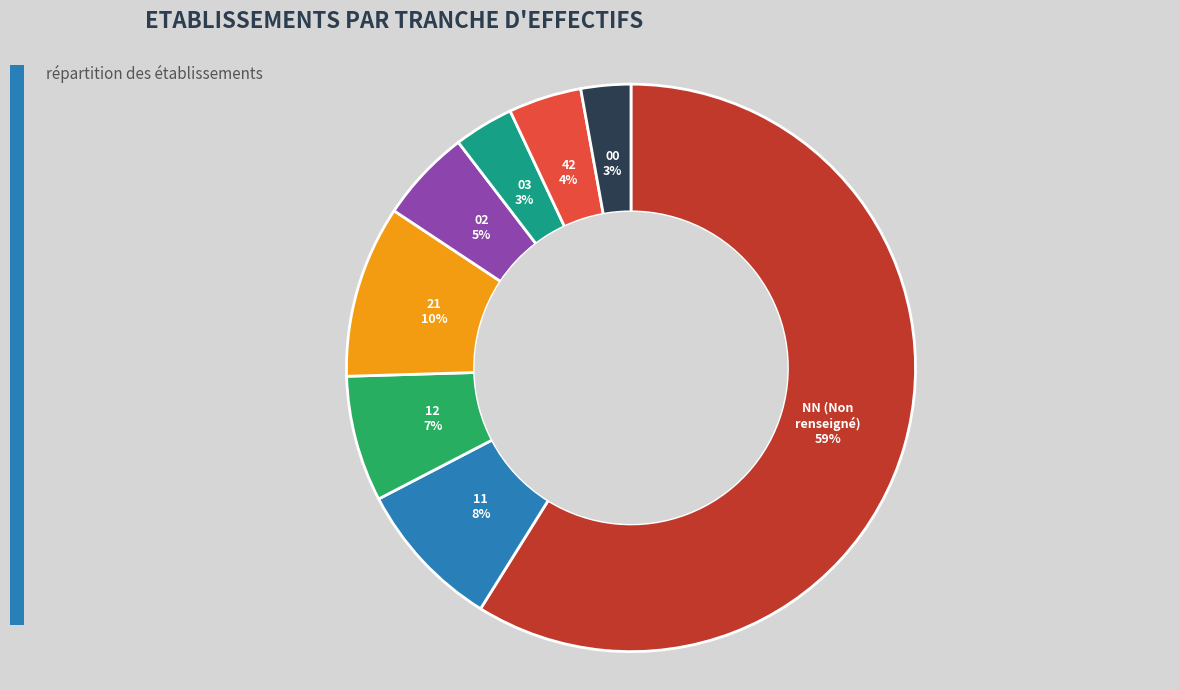

True or false: NN accounts for 59% of the total.

True